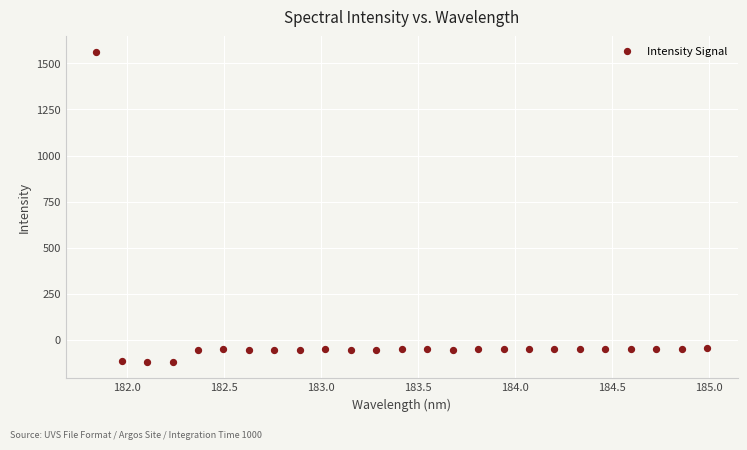

What is the range of X values (max minus min)?

3.1